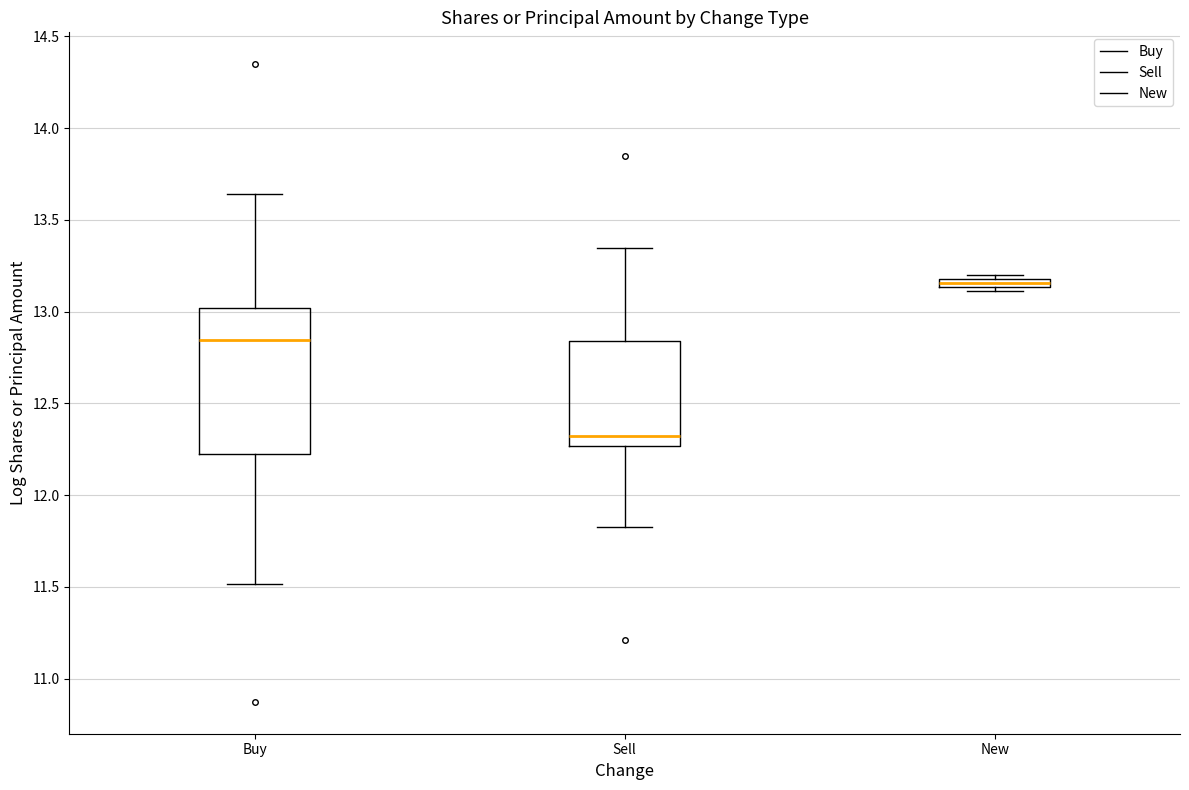

Where is the lower edge of the box for New on the y-axis? The values are not printed on the chart, so give them approximately, as read against the axis.

13.15